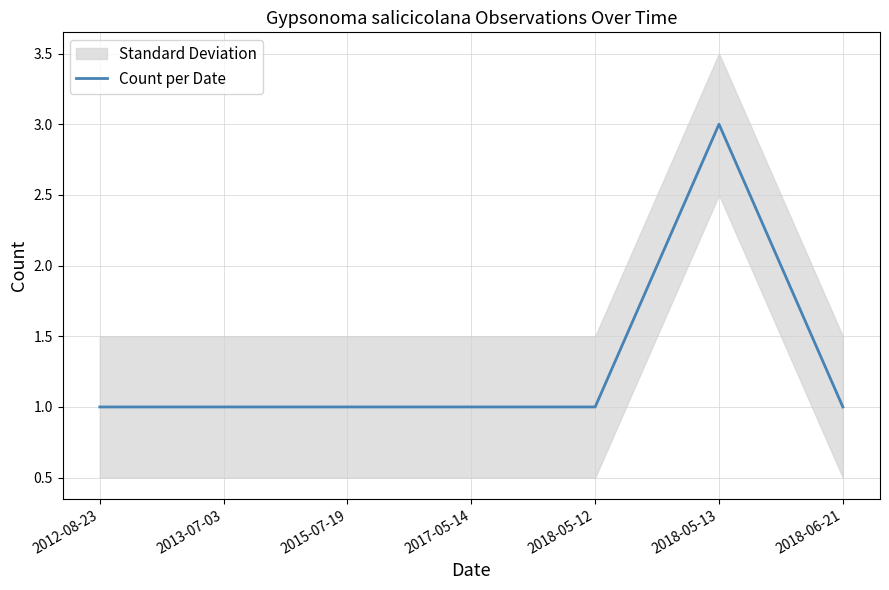

Where is the data nearest to the value 2?

2012-08-23